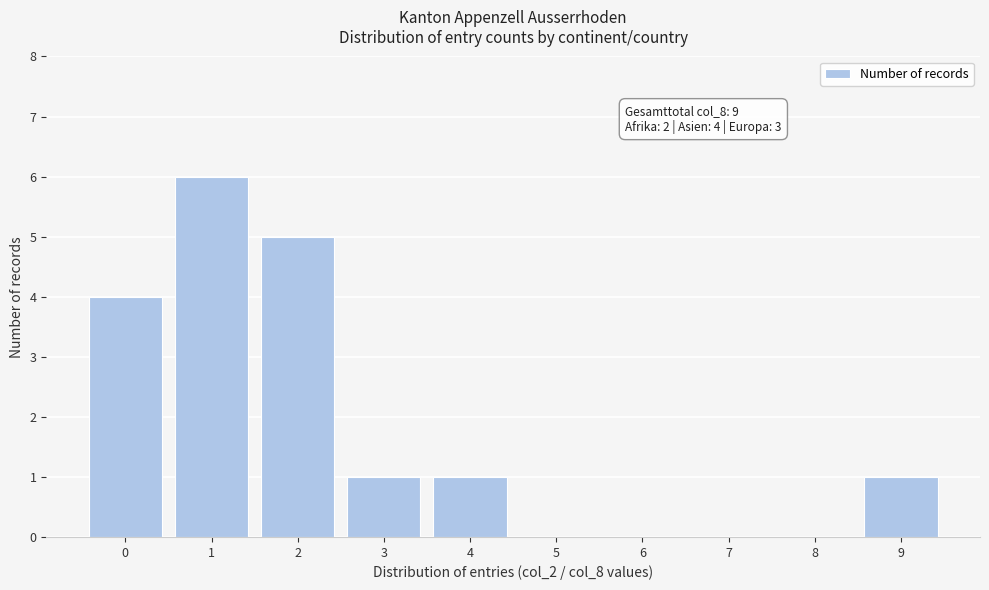

Reading left to right, extract all data points from this chart.

0=4	1=6	2=5	3=1	4=1	5=0	6=0	7=0	8=0	9=1